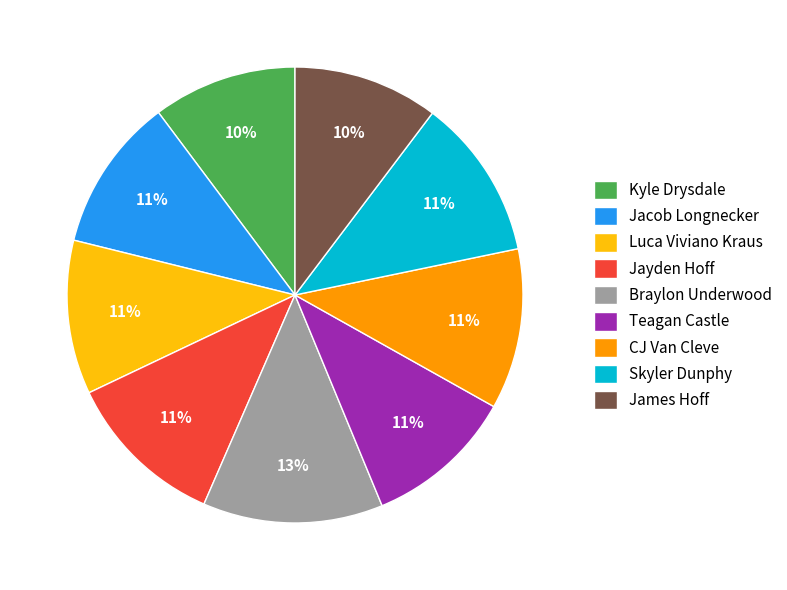

To the nearest percent, what is the difference between the Kyle Drysdale and Jayden Hoff slice percentages?

1%